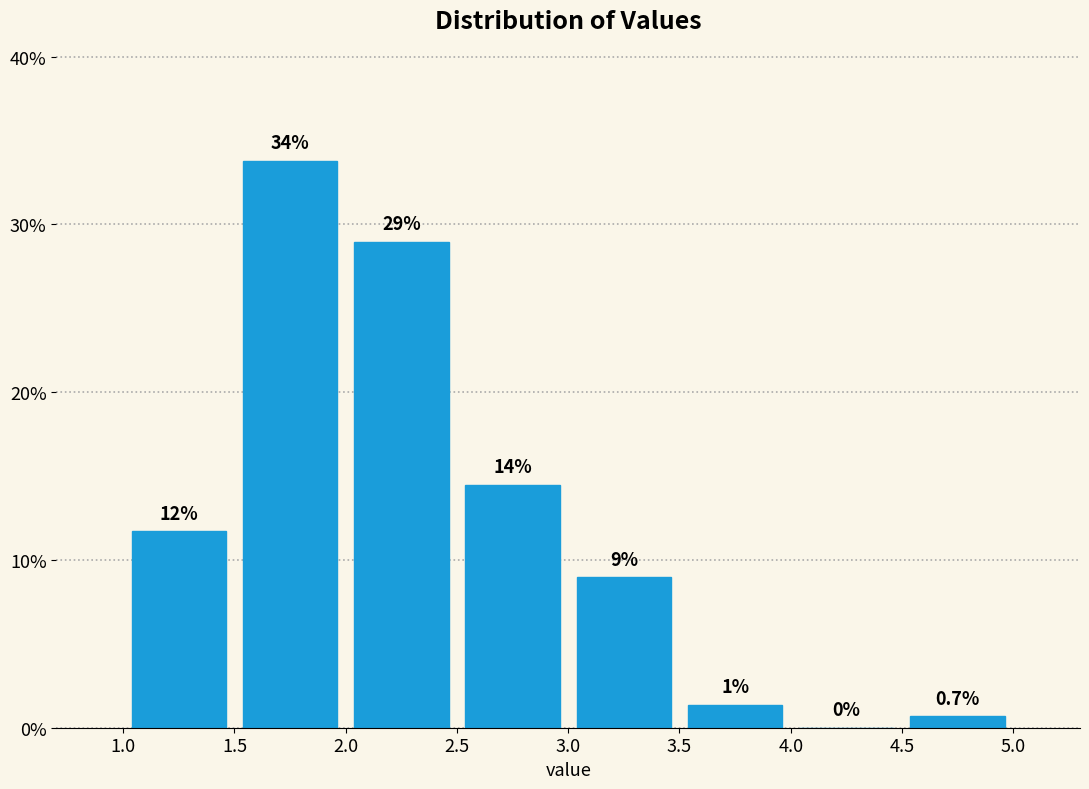

Which range on the x-axis has the tallest bar?

1.5 to 2.0